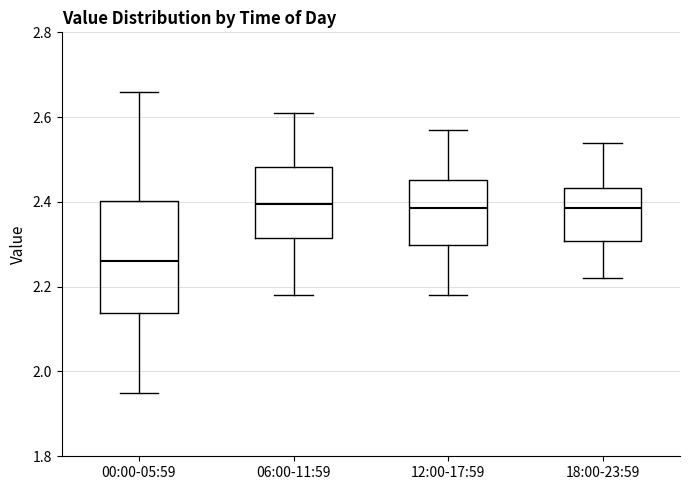

Comparing the boxes themselves (not the whiskers), which one is the tallest?

00:00-05:59